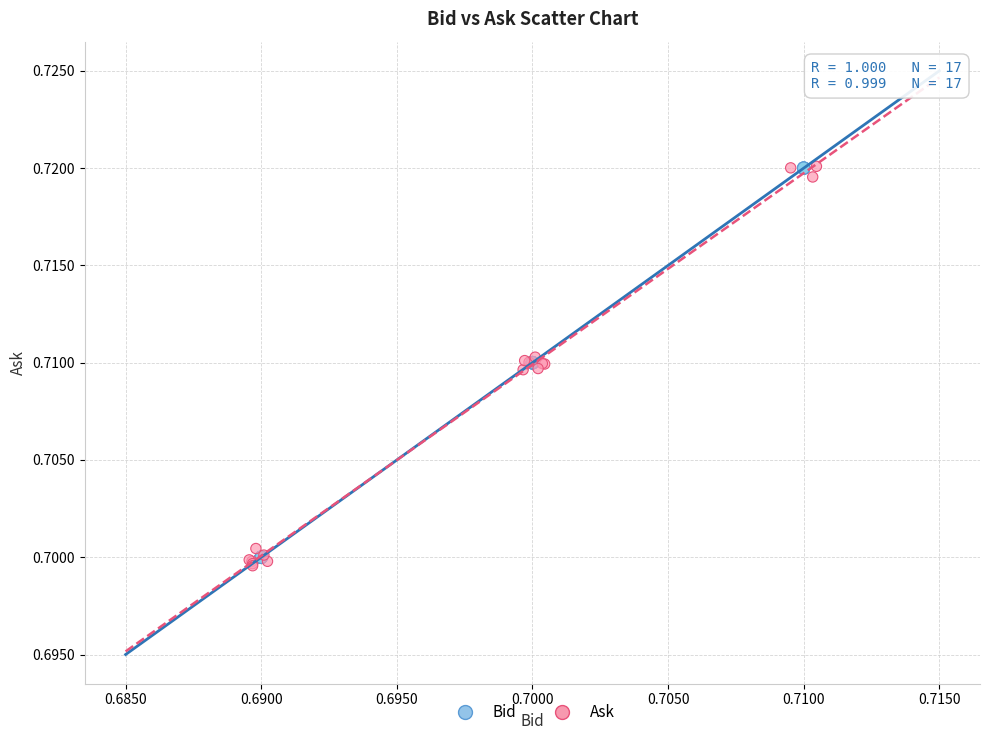

What are all the series names shown in the legend?

Bid, Ask